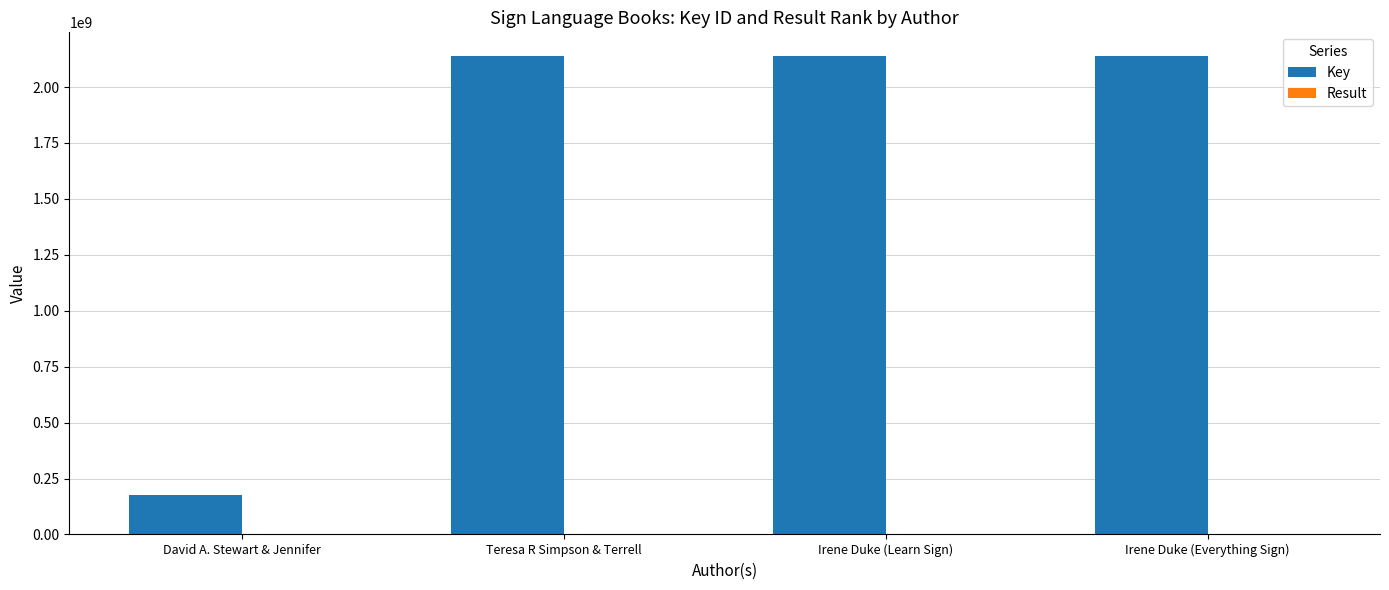

Count the number of data series in this chart.

2